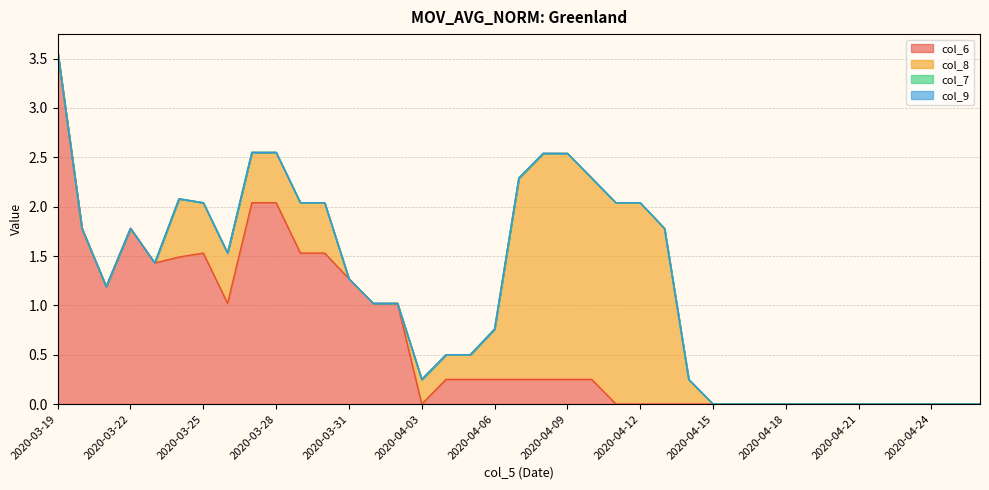

Between which two adjacent categories do col_8 and col_6 first intersect?

2020-04-02 and 2020-04-03